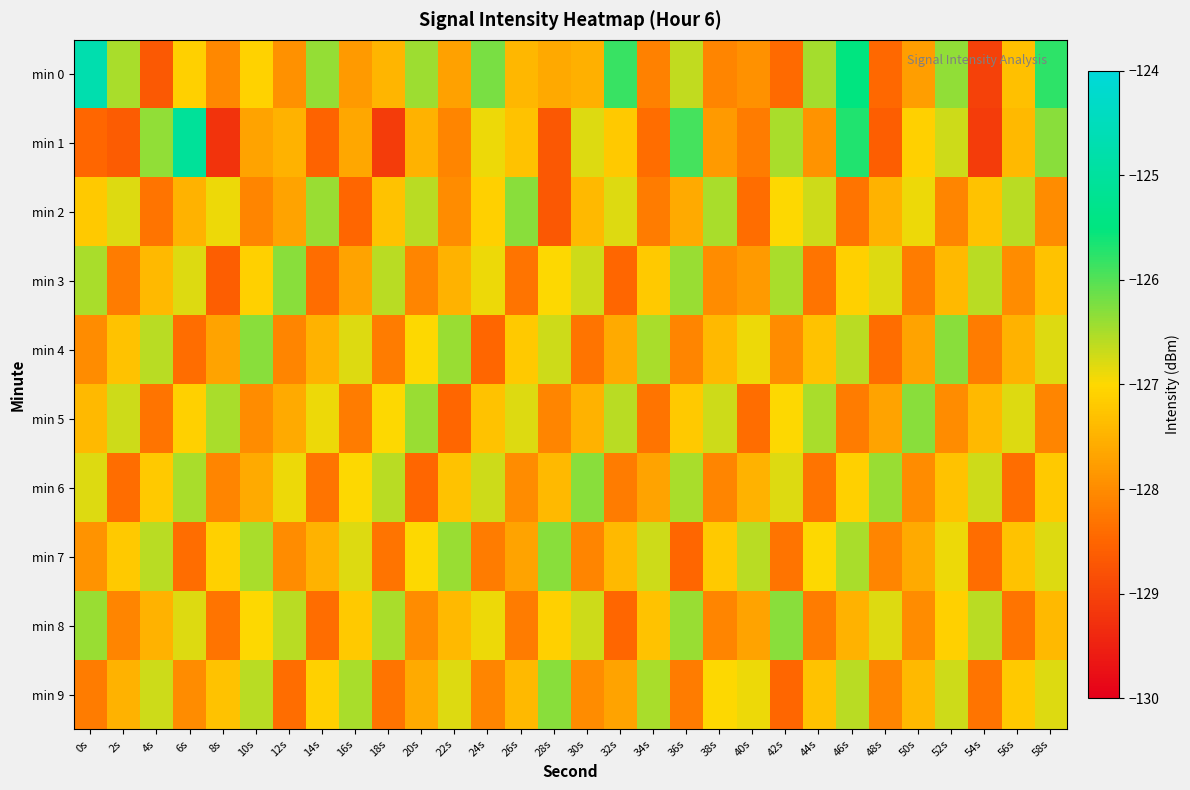

Reading right to left, transcribe all the data shown in this chart.

min 0: 58s=-125.8	56s=-127.3	54s=-129.0	52s=-126.3	50s=-127.8	48s=-128.5	46s=-125.5	44s=-126.5	42s=-128.4	40s=-127.9	38s=-128.1	36s=-126.6	34s=-128.1	32s=-125.9	30s=-127.5	28s=-127.6	26s=-127.4	24s=-126.2	22s=-127.7	20s=-126.4	18s=-127.5	16s=-127.8	14s=-126.4	12s=-127.9	10s=-127.1	8s=-128.0	6s=-127.1	4s=-128.7	2s=-126.5	0s=-124.7
min 1: 58s=-126.3	56s=-127.4	54s=-129.1	52s=-126.7	50s=-127.1	48s=-128.6	46s=-125.7	44s=-127.9	42s=-126.5	40s=-128.2	38s=-127.8	36s=-125.9	34s=-128.4	32s=-127.2	30s=-126.8	28s=-128.7	26s=-127.3	24s=-126.9	22s=-128.1	20s=-127.5	18s=-129.1	16s=-127.6	14s=-128.5	12s=-127.5	10s=-127.7	8s=-129.2	6s=-125.1	4s=-126.3	2s=-128.6	0s=-128.5
min 2: 58s=-128.0	56s=-126.6	54s=-127.3	52s=-128.1	50s=-126.9	48s=-127.5	46s=-128.3	44s=-126.7	42s=-127.0	40s=-128.4	38s=-126.5	36s=-127.6	34s=-128.2	32s=-126.8	30s=-127.4	28s=-128.7	26s=-126.3	24s=-127.1	22s=-128.0	20s=-126.6	18s=-127.3	16s=-128.5	14s=-126.4	12s=-127.7	10s=-128.1	8s=-126.9	6s=-127.5	4s=-128.3	2s=-126.8	0s=-127.2
min 3: 58s=-127.3	56s=-128.0	54s=-126.6	52s=-127.4	50s=-128.2	48s=-126.8	46s=-127.1	44s=-128.3	42s=-126.5	40s=-127.8	38s=-128.0	36s=-126.4	34s=-127.2	32s=-128.5	30s=-126.7	28s=-127.0	26s=-128.3	24s=-126.9	22s=-127.5	20s=-128.1	18s=-126.6	16s=-127.7	14s=-128.4	12s=-126.3	10s=-127.1	8s=-128.6	6s=-126.8	4s=-127.4	2s=-128.2	0s=-126.5
min 4: 58s=-126.8	56s=-127.5	54s=-128.2	52s=-126.3	50s=-127.7	48s=-128.4	46s=-126.6	44s=-127.3	42s=-128.0	40s=-126.9	38s=-127.4	36s=-128.1	34s=-126.5	32s=-127.6	30s=-128.3	28s=-126.7	26s=-127.2	24s=-128.5	22s=-126.4	20s=-127.0	18s=-128.2	16s=-126.8	14s=-127.5	12s=-128.1	10s=-126.3	8s=-127.7	6s=-128.4	4s=-126.6	2s=-127.3	0s=-128.0
min 5: 58s=-128.1	56s=-126.8	54s=-127.4	52s=-128.0	50s=-126.3	48s=-127.7	46s=-128.2	44s=-126.5	42s=-127.0	40s=-128.4	38s=-126.7	36s=-127.2	34s=-128.3	32s=-126.6	30s=-127.5	28s=-128.1	26s=-126.8	24s=-127.3	22s=-128.5	20s=-126.4	18s=-127.0	16s=-128.2	14s=-126.9	12s=-127.6	10s=-128.0	8s=-126.5	6s=-127.1	4s=-128.3	2s=-126.7	0s=-127.4
min 6: 58s=-127.2	56s=-128.4	54s=-126.7	52s=-127.3	50s=-128.0	48s=-126.4	46s=-127.1	44s=-128.3	42s=-126.8	40s=-127.5	38s=-128.1	36s=-126.5	34s=-127.7	32s=-128.2	30s=-126.3	28s=-127.4	26s=-128.0	24s=-126.7	22s=-127.3	20s=-128.5	18s=-126.6	16s=-127.0	14s=-128.3	12s=-126.9	10s=-127.6	8s=-128.1	6s=-126.5	4s=-127.2	2s=-128.4	0s=-126.8
min 7: 58s=-126.8	56s=-127.3	54s=-128.4	52s=-126.9	50s=-127.6	48s=-128.1	46s=-126.5	44s=-127.0	42s=-128.3	40s=-126.6	38s=-127.2	36s=-128.5	34s=-126.7	32s=-127.4	30s=-128.1	28s=-126.3	26s=-127.7	24s=-128.2	22s=-126.4	20s=-127.0	18s=-128.3	16s=-126.8	14s=-127.5	12s=-128.0	10s=-126.5	8s=-127.1	6s=-128.4	4s=-126.6	2s=-127.2	0s=-127.9
min 8: 58s=-127.4	56s=-128.3	54s=-126.6	52s=-127.1	50s=-128.0	48s=-126.8	46s=-127.5	44s=-128.2	42s=-126.3	40s=-127.7	38s=-128.1	36s=-126.4	34s=-127.3	32s=-128.5	30s=-126.7	28s=-127.1	26s=-128.2	24s=-126.9	22s=-127.4	20s=-128.0	18s=-126.5	16s=-127.2	14s=-128.4	12s=-126.6	10s=-127.0	8s=-128.3	6s=-126.8	4s=-127.5	2s=-128.1	0s=-126.4
min 9: 58s=-126.8	56s=-127.2	54s=-128.3	52s=-126.7	50s=-127.4	48s=-128.1	46s=-126.6	44s=-127.3	42s=-128.5	40s=-126.9	38s=-127.0	36s=-128.2	34s=-126.5	32s=-127.7	30s=-128.0	28s=-126.3	26s=-127.4	24s=-128.1	22s=-126.8	20s=-127.6	18s=-128.3	16s=-126.5	14s=-127.1	12s=-128.4	10s=-126.6	8s=-127.3	6s=-128.0	4s=-126.7	2s=-127.5	0s=-128.2